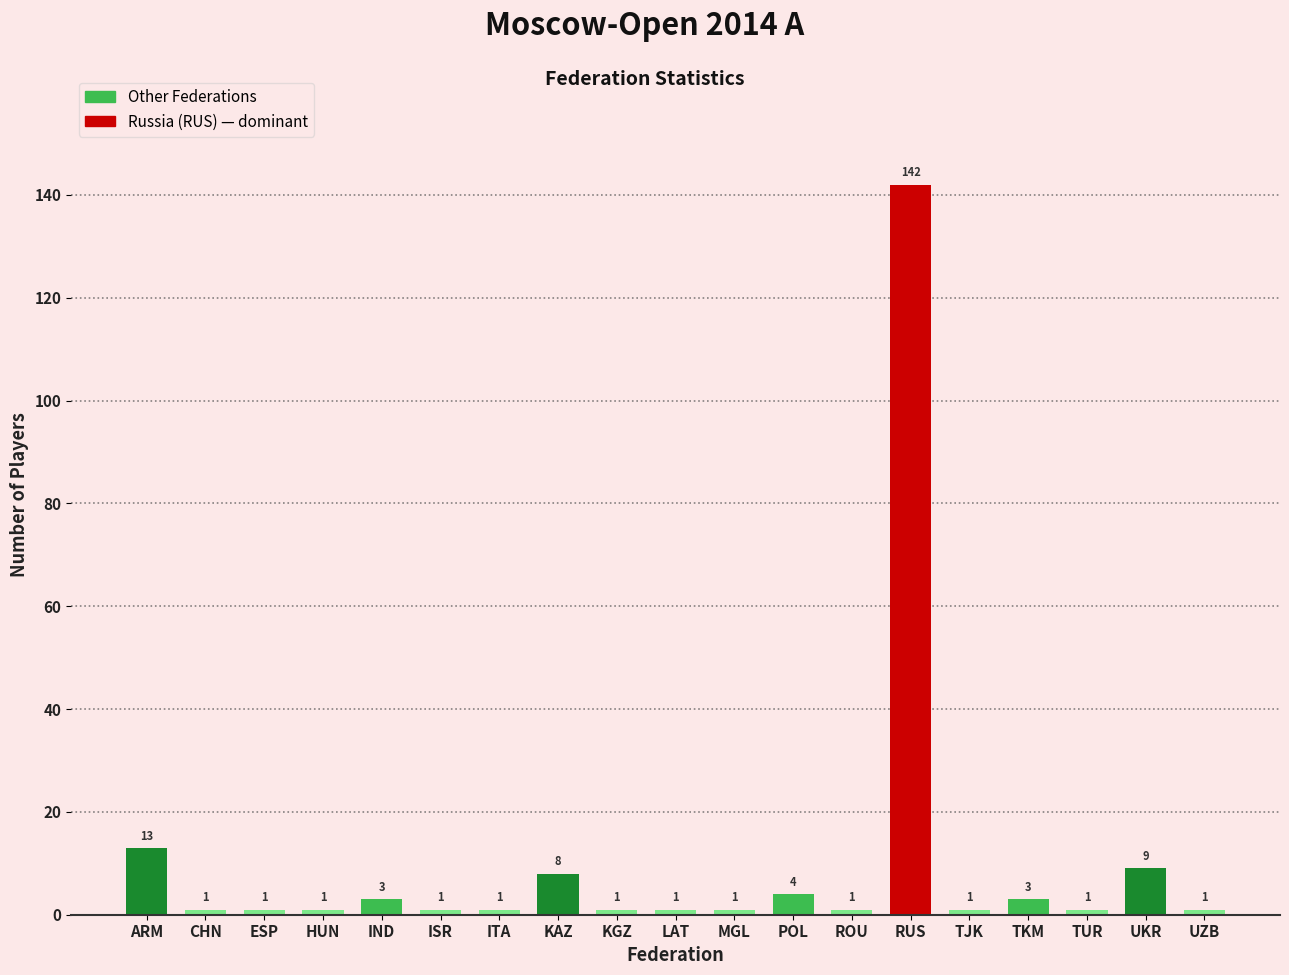

What is the change in value from TKM to UKR?

+6